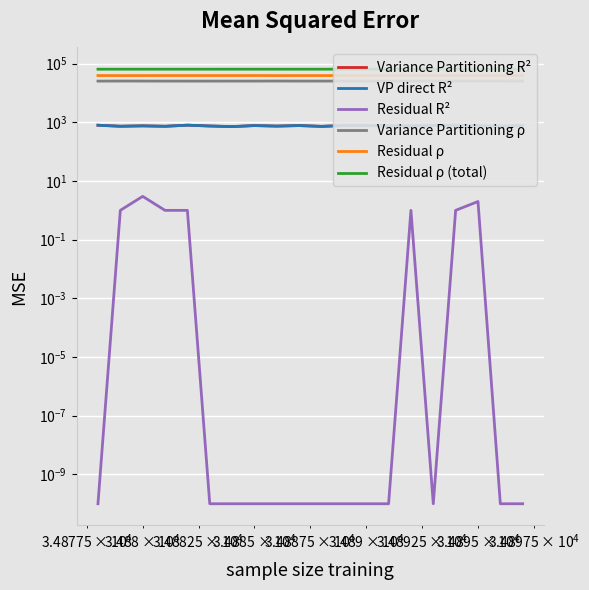

How many interior local valleys does the Residual ρ series have?

7